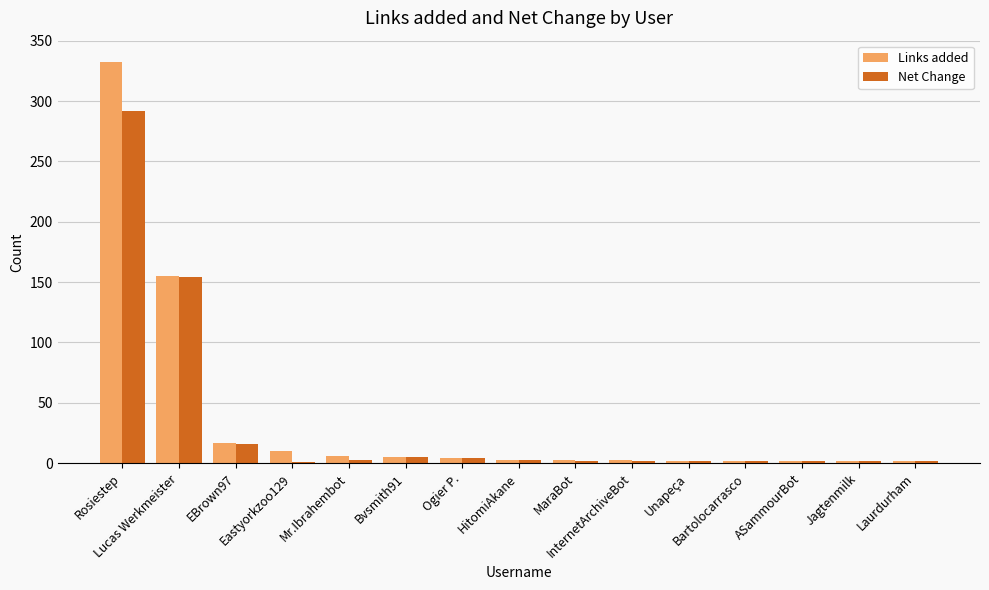

Reading left to right, transcribe all the data shown in this chart.

Links added: 332	155	17	10	6	5	4	3	3	3	2	2	2	2	2
Net Change: 292	154	16	1	3	5	4	3	2	2	2	2	2	2	2